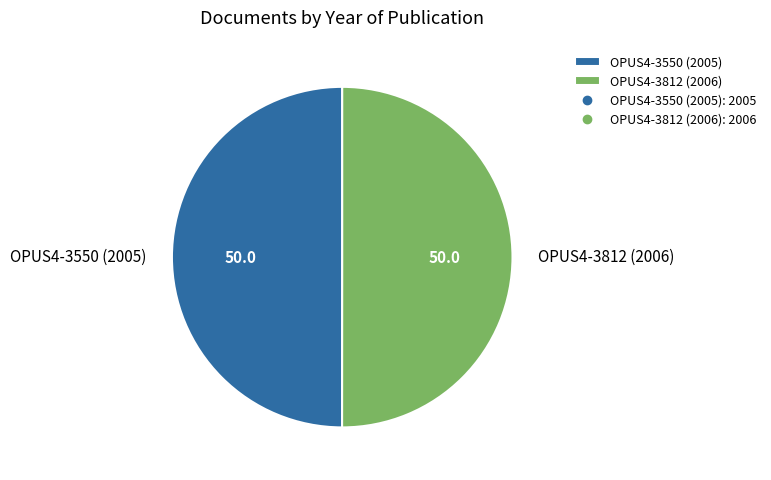

Do OPUS4-3550 (2005) and OPUS4-3812 (2006) together represent more than half of the pie?

Yes